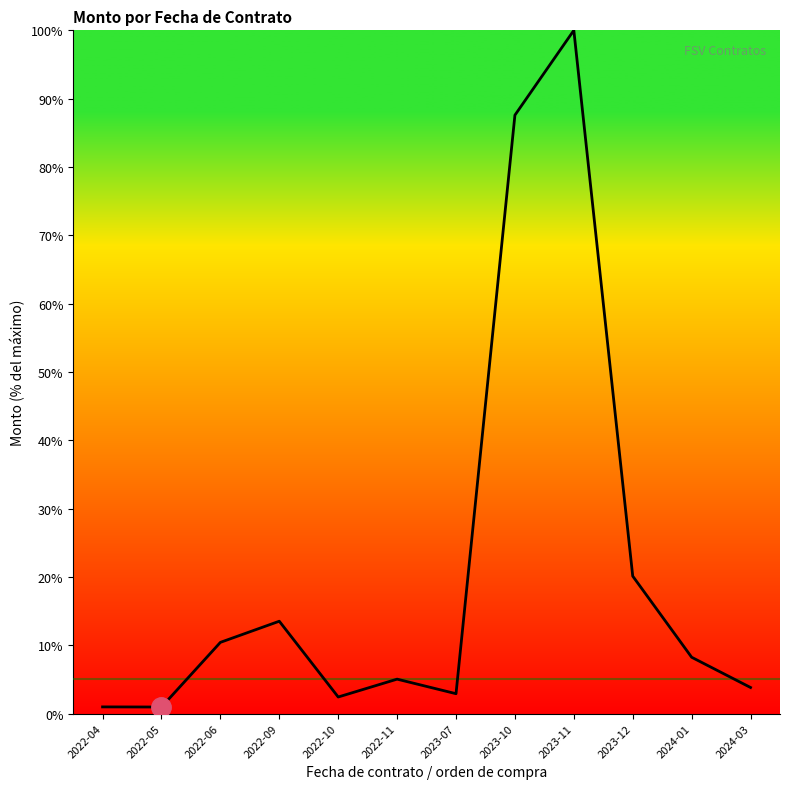

Is this an area chart (filled region under the line)?

No